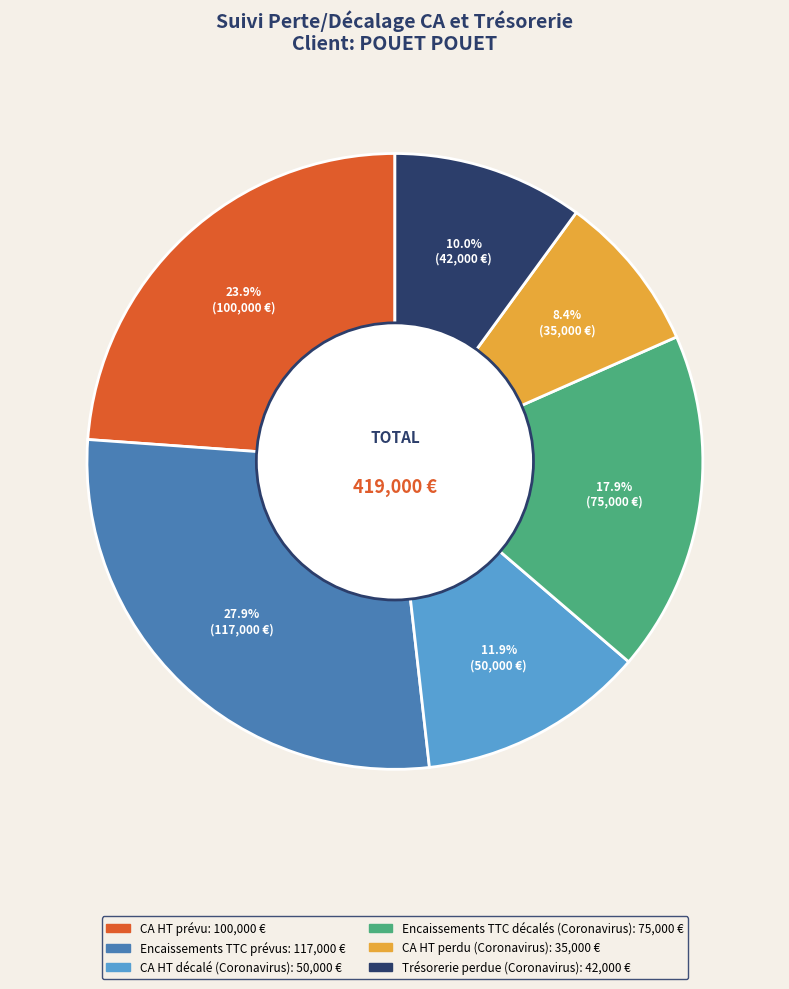

Does any single category account for the majority?

No